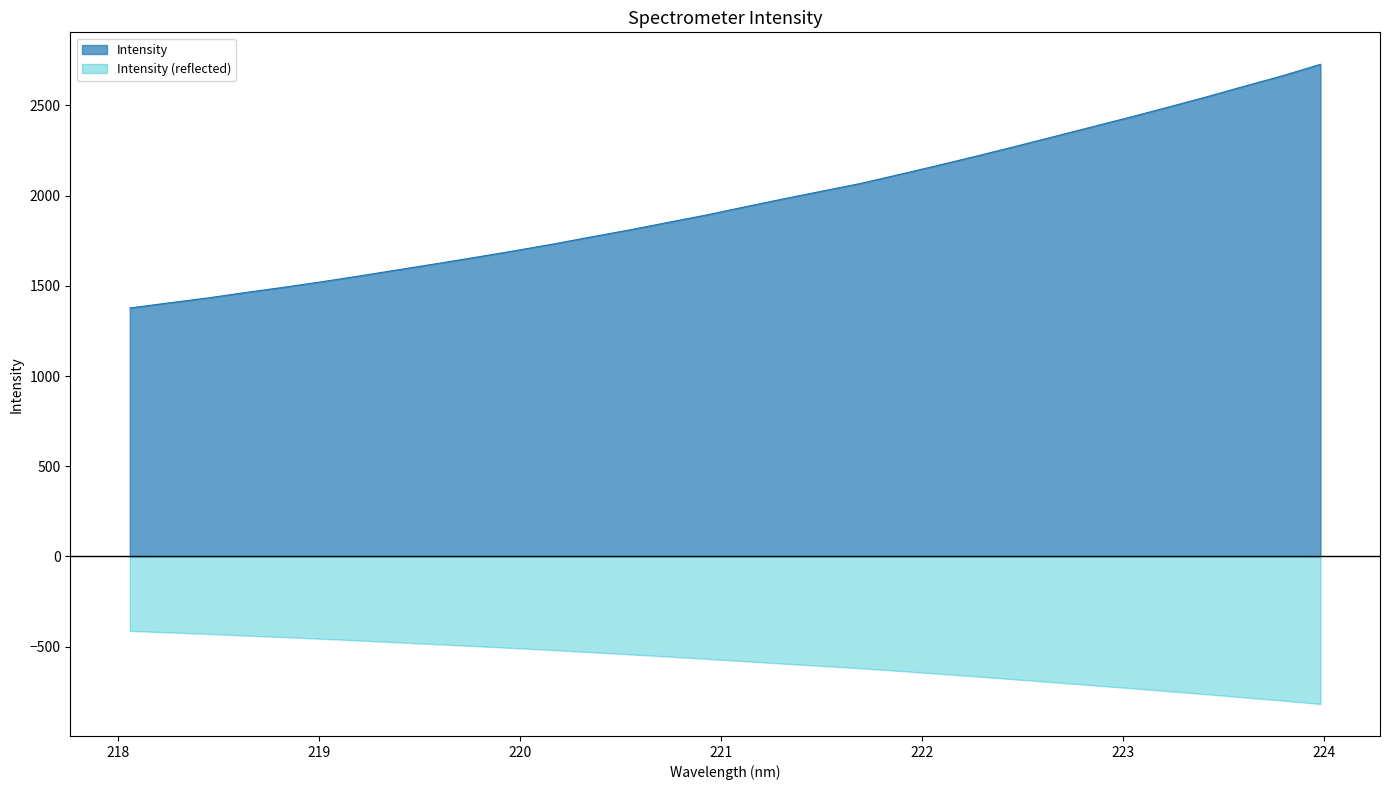

What is the approximate value at 223.408?

2546.2